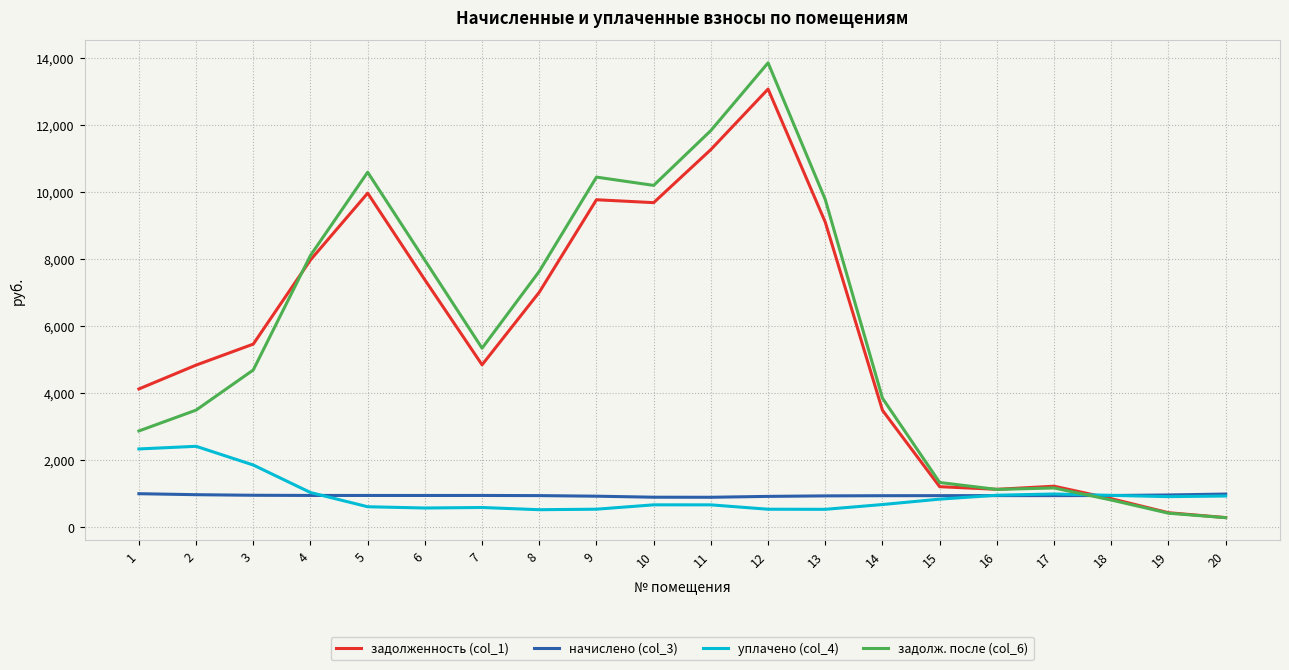

Rank the series by their maximum value, from lowest to highest.

начислено (col_3), уплачено (col_4), задолженность (col_1), задолж. после (col_6)